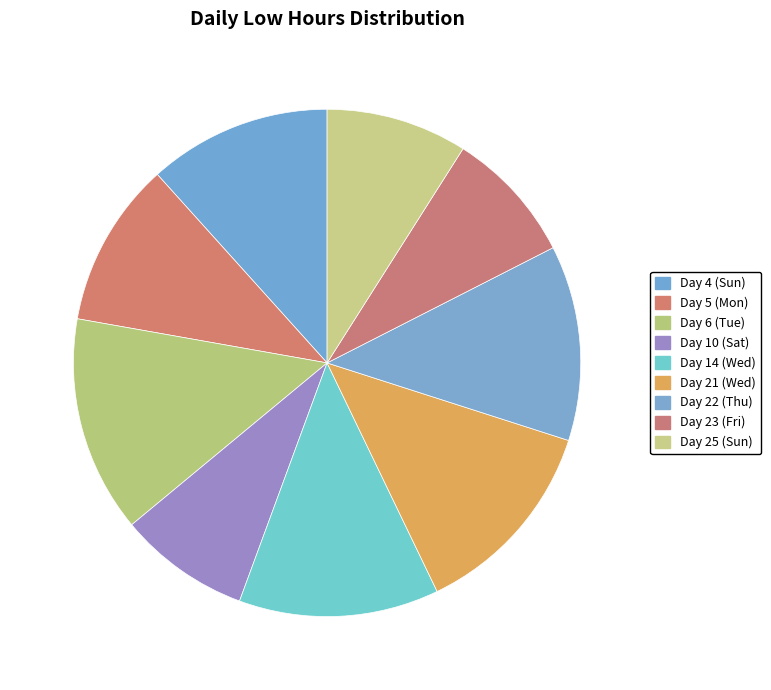

Which slice is the smallest?

Day 10 (Sat)